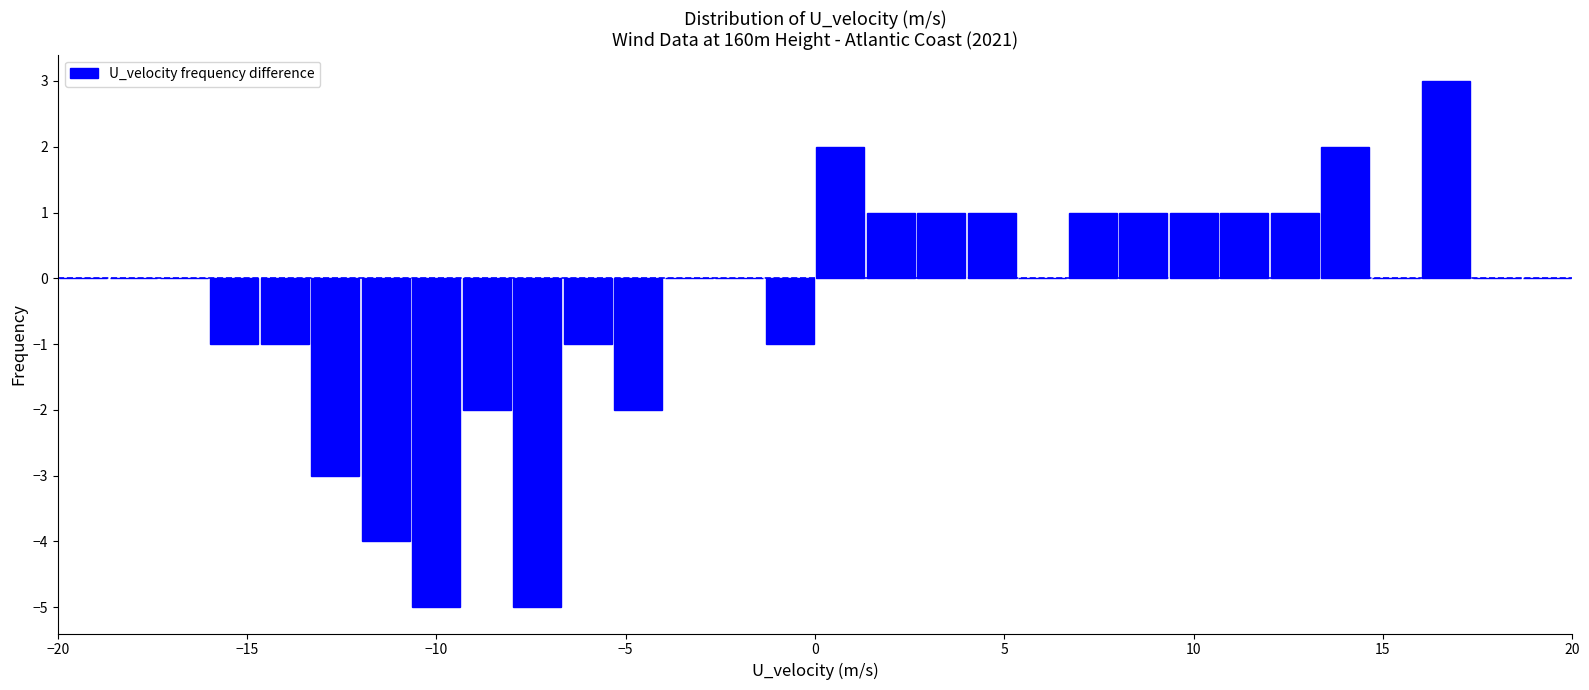

Read against the x-axis, roughly where is the centre of the tallest bar?

16.5